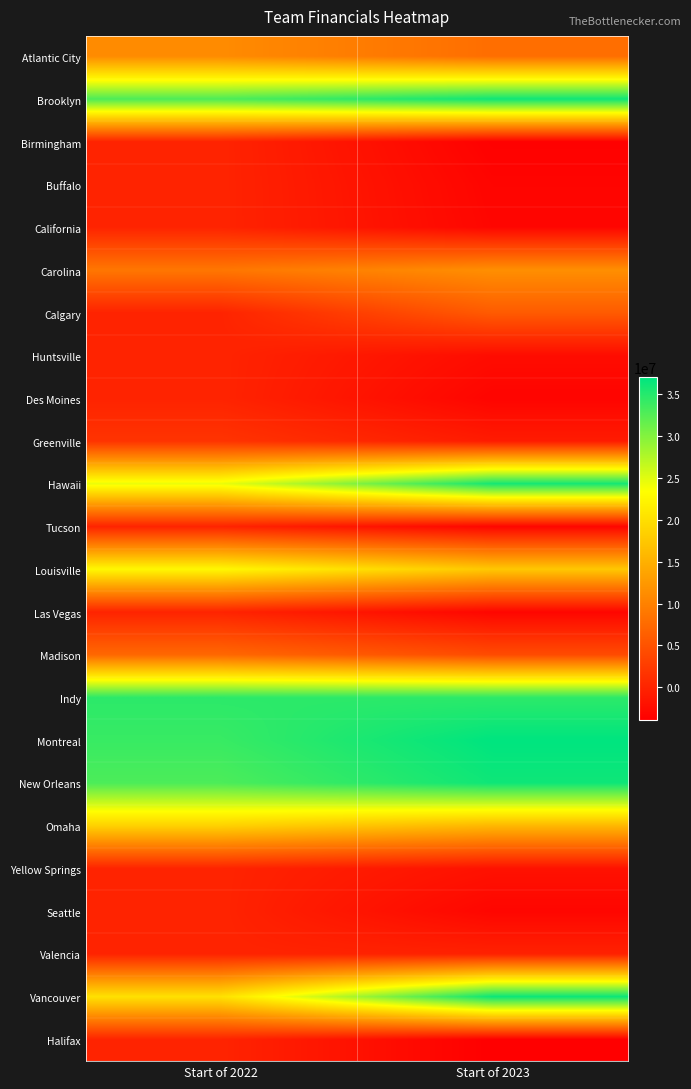

Reading right to left, list all the values displayed in this chart.

Atlantic City: Start of 2023=7917762	Start of 2022=11067762
Brooklyn: Start of 2023=36150000	Start of 2022=32850000
Birmingham: Start of 2023=-3675000	Start of 2022=0
Buffalo: Start of 2023=-3300000	Start of 2022=0
California: Start of 2023=-3150000	Start of 2022=0
Carolina: Start of 2023=11463481	Start of 2022=8839073
Calgary: Start of 2023=5899255	Start of 2022=0
Huntsville: Start of 2023=-2500000	Start of 2022=0
Des Moines: Start of 2023=-3300000	Start of 2022=0
Greenville: Start of 2023=-890287	Start of 2022=1703658
Hawaii: Start of 2023=35800000	Start of 2022=24385708
Tucson: Start of 2023=-3150000	Start of 2022=0
Louisville: Start of 2023=17465860	Start of 2022=22632527
Las Vegas: Start of 2023=-3150000	Start of 2022=0
Madison: Start of 2023=4221466	Start of 2022=7246466
Indy: Start of 2023=34561111	Start of 2022=34611111
Montreal: Start of 2023=36975000	Start of 2022=33950000
New Orleans: Start of 2023=36150000	Start of 2022=32850000
Omaha: Start of 2023=15774776	Start of 2022=18524776
Yellow Springs: Start of 2023=-1925000	Start of 2022=0
Seattle: Start of 2023=-3150000	Start of 2022=0
Valencia: Start of 2023=-195151	Start of 2022=0
Vancouver: Start of 2023=36325000	Start of 2022=20206698
Halifax: Start of 2023=-3850000	Start of 2022=0